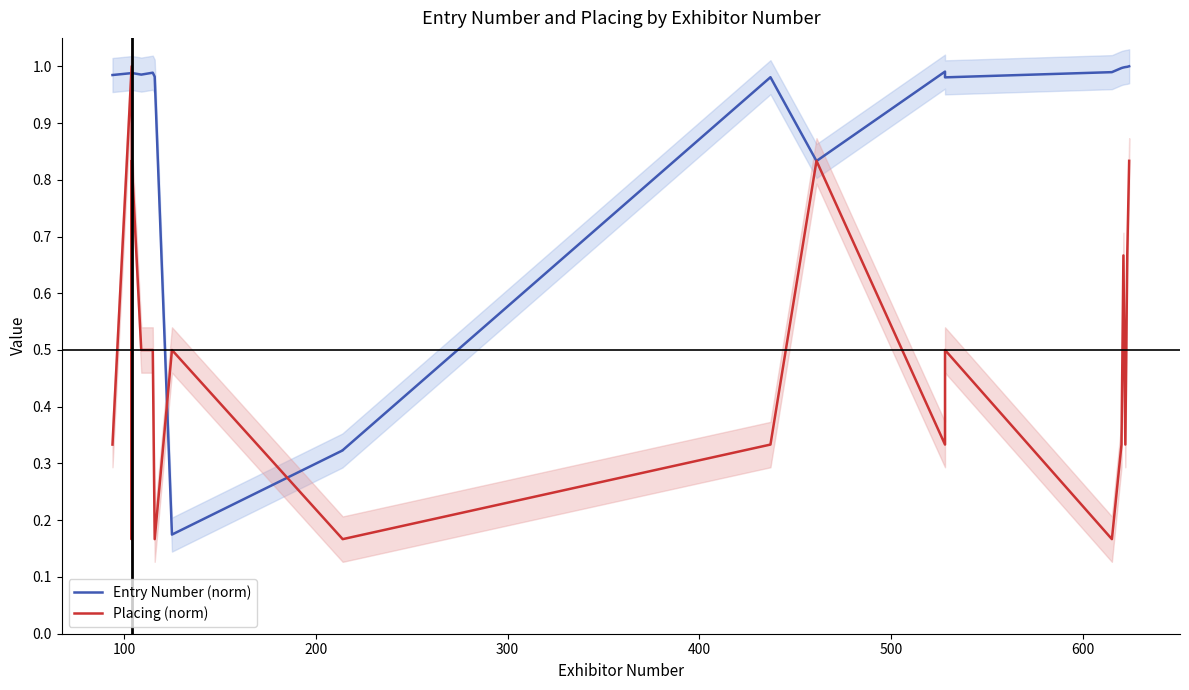

Where is the first local maximum for Placing (norm)?

100